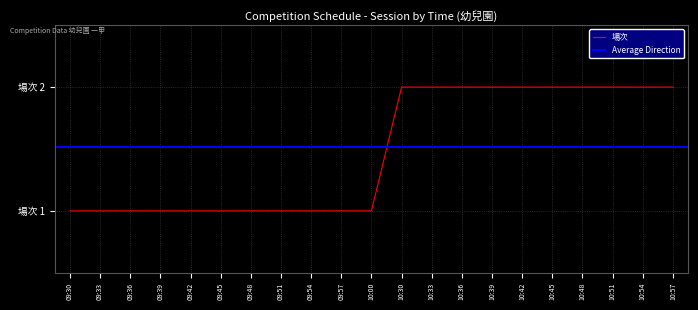

Between 10:51 and 10:36, which is larger?

10:51